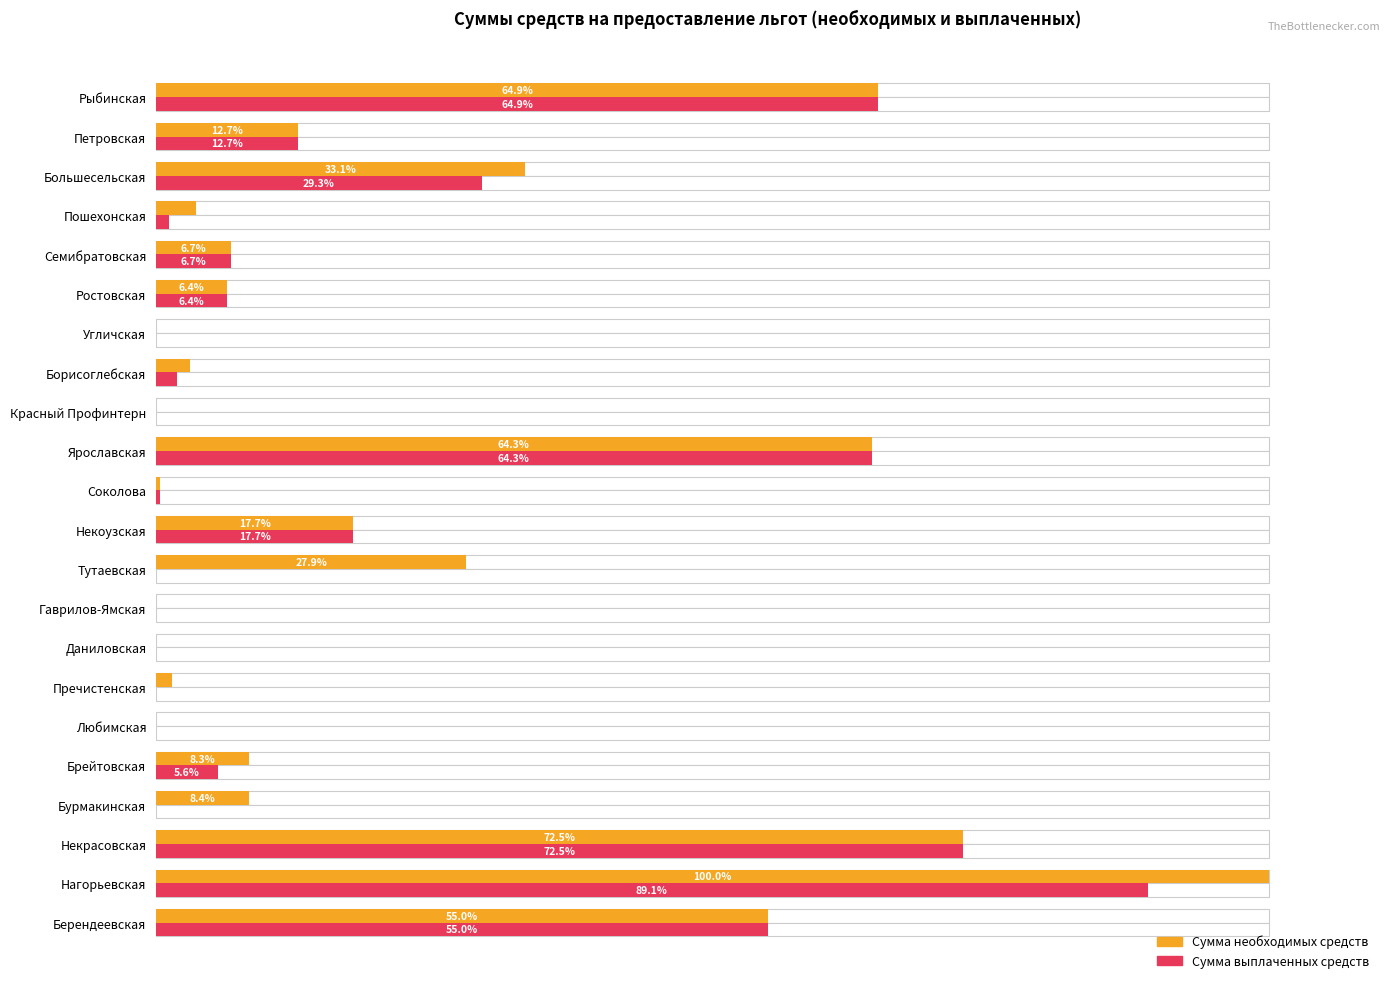

Reading right to left, list all the values displayed in this chart.

необходимых (col_8): 64.9	12.7	33.1	3.6	6.7	6.4	0.0	3.1	0.0	64.3	0.4	17.7	27.9	0.0	0.0	1.4	0.0	8.3	8.4	72.5	100.0	55.0
выплаченных (col_9): 64.9	12.7	29.3	1.2	6.7	6.4	0.0	1.9	0.0	64.3	0.4	17.7	0.0	0.0	0.0	0.0	0.0	5.6	0.0	72.5	89.1	55.0